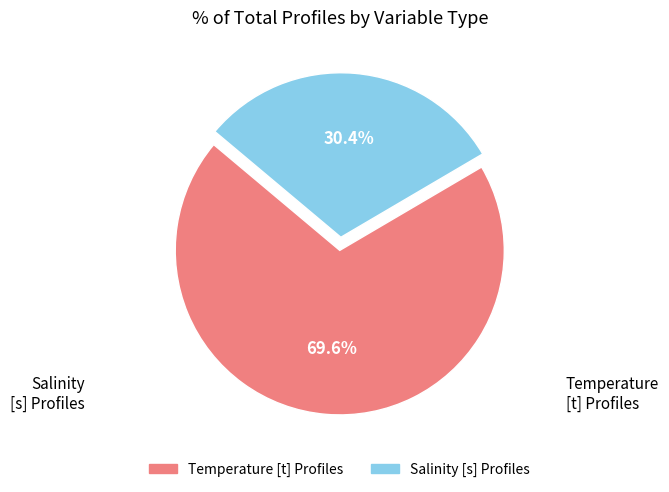

Is there any slice that represents more than half of the pie?

Yes